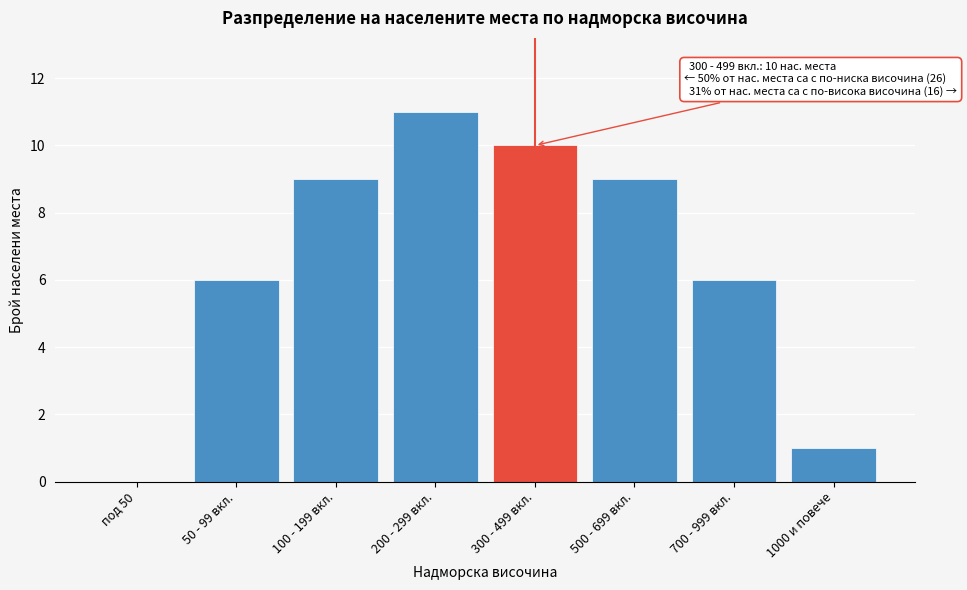

Reading left to right, what are all the values shown in this chart?

под 50=0	50 - 99 вкл.=6	100 - 199 вкл.=9	200 - 299 вкл.=11	300 - 499 вкл.=10	500 - 699 вкл.=9	700 - 999 вкл.=6	1000 и повече=1